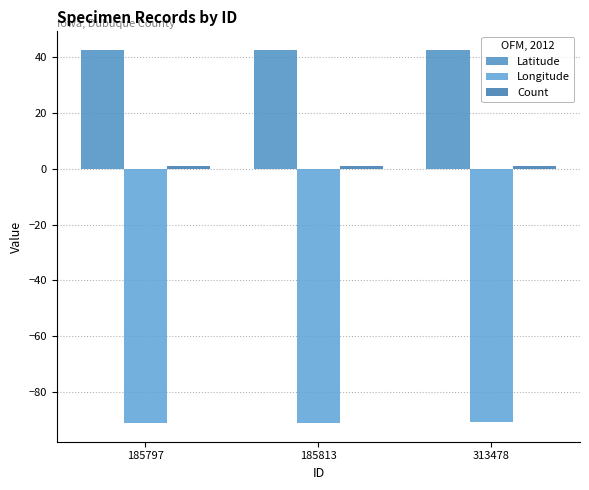

At which label is Longitude closest to -90?

313478